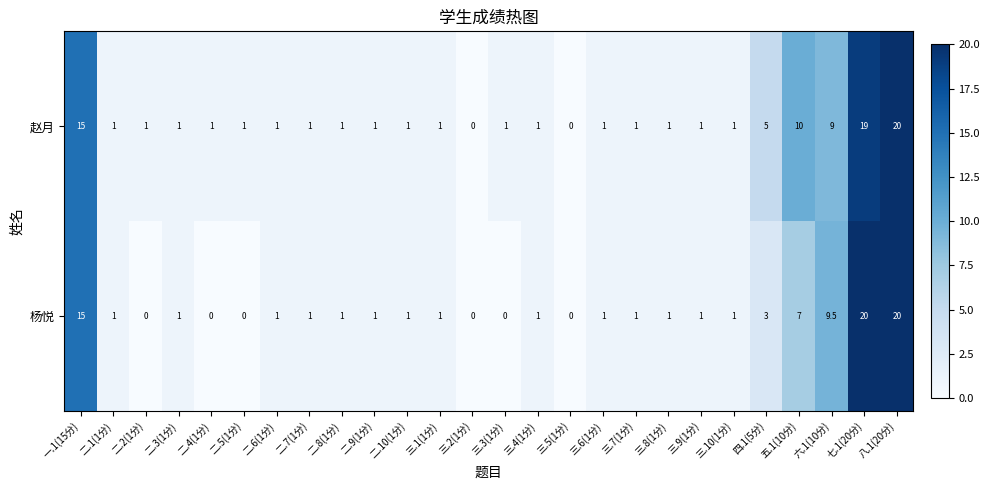

How many values in the 赵月 series are below 1?

2